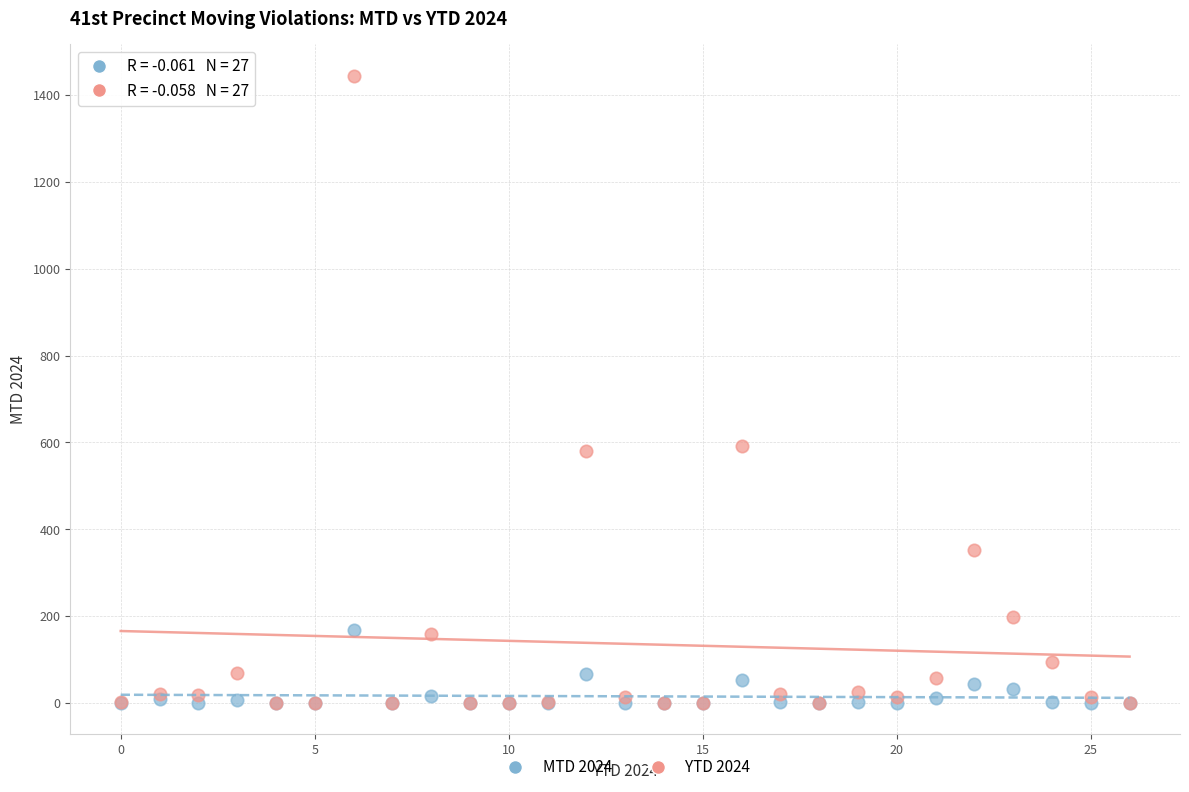

Which series has the largest Y range (max minus min)?

YTD 2024